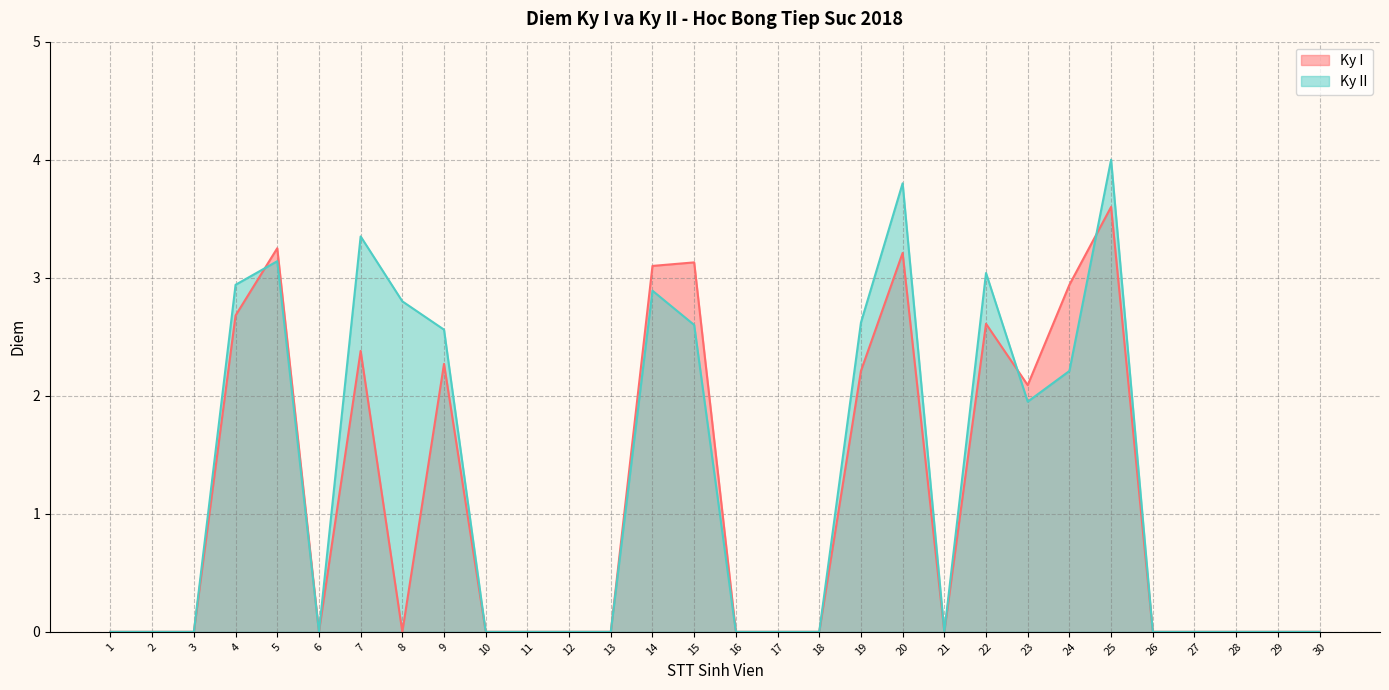

Where is the first local maximum for Ky I?

5